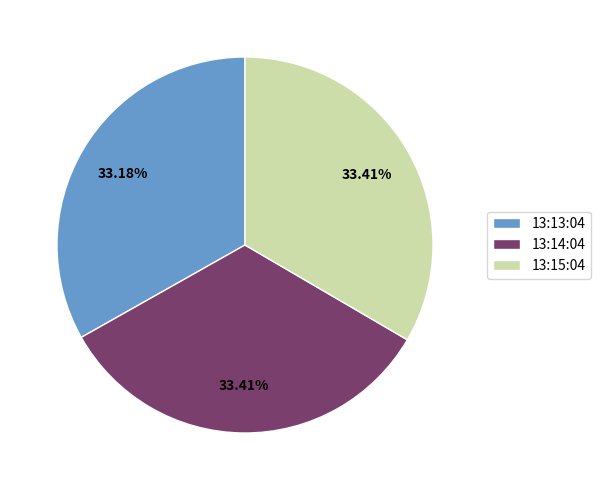

Is the sum of 13:14:04 and 13:13:04 greater than half?

Yes